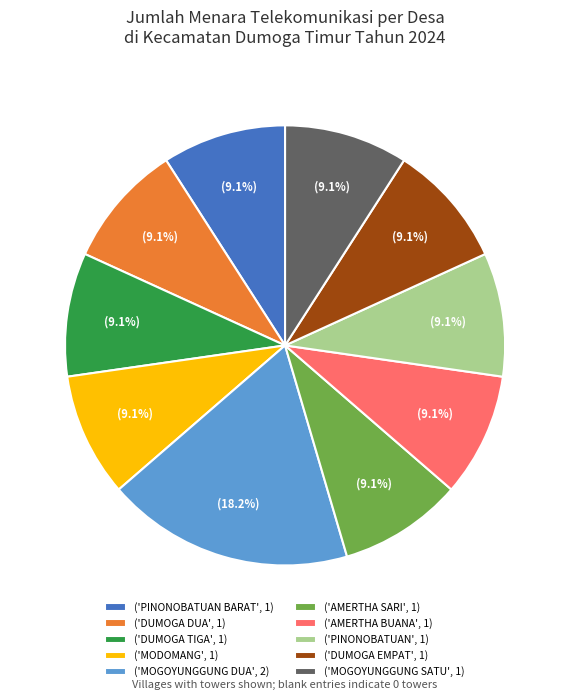

Which slice is the largest?

('MOGOYUNGGUNG DUA', 2)